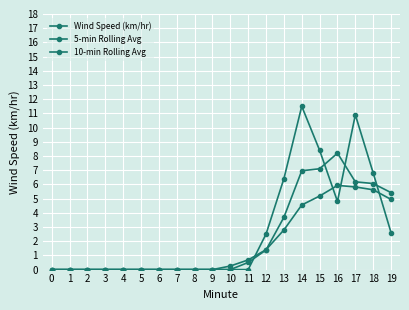

Is this an area chart (filled region under the line)?

No